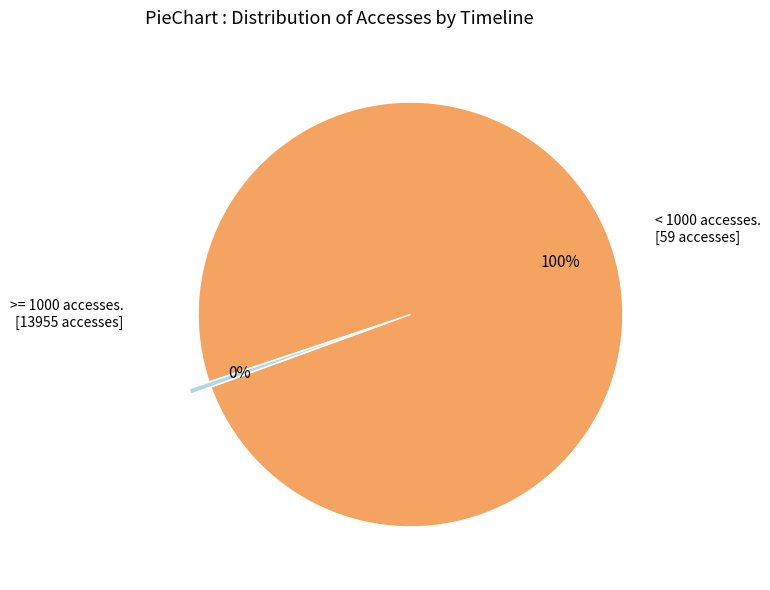

Does any single category account for the majority?

Yes